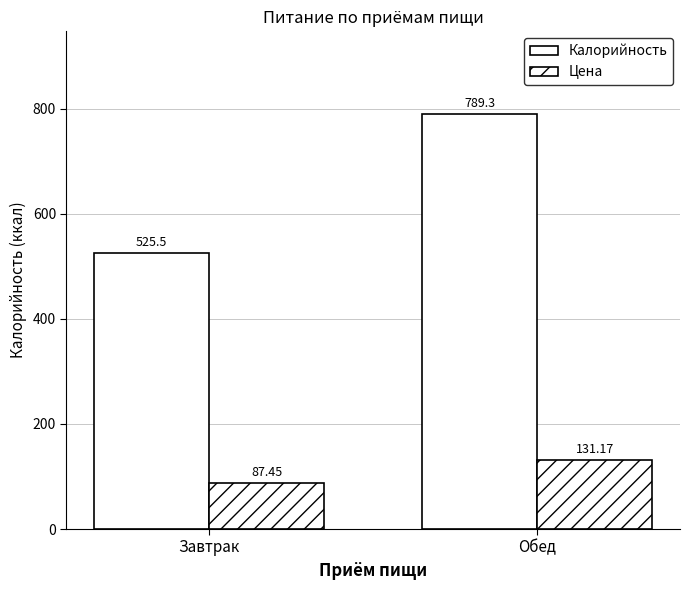

Count the number of data series in this chart.

2